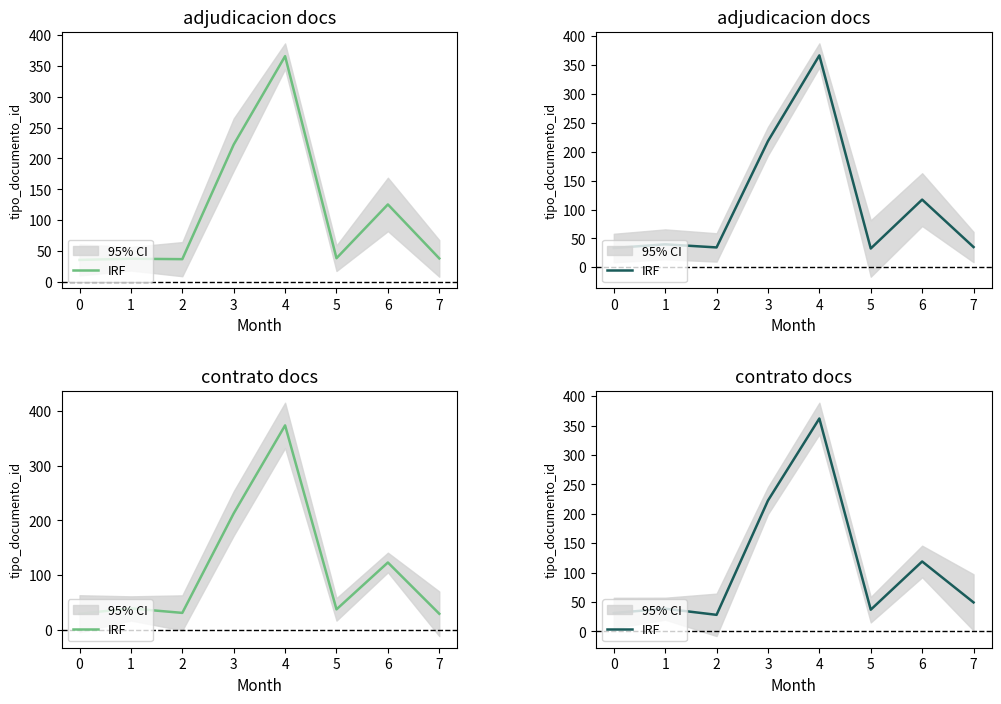

Rank the categories by value from lowest to highest.

2, 0, 5, 1, 7, 6, 3, 4